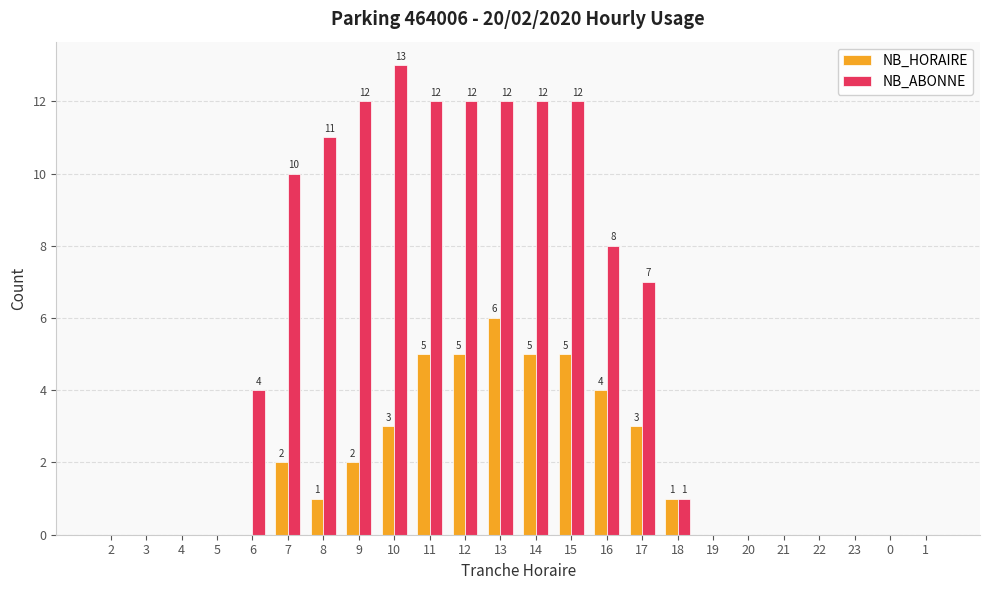

What value does the NB_ABONNE series have at 17, to the nearest 10?

10